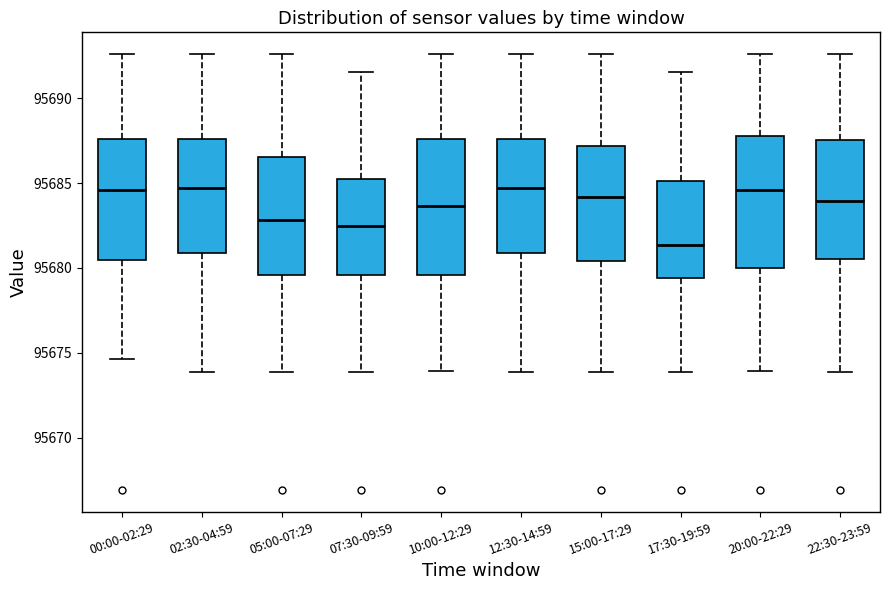

Which box has the lowest median line?

17:30-19:59